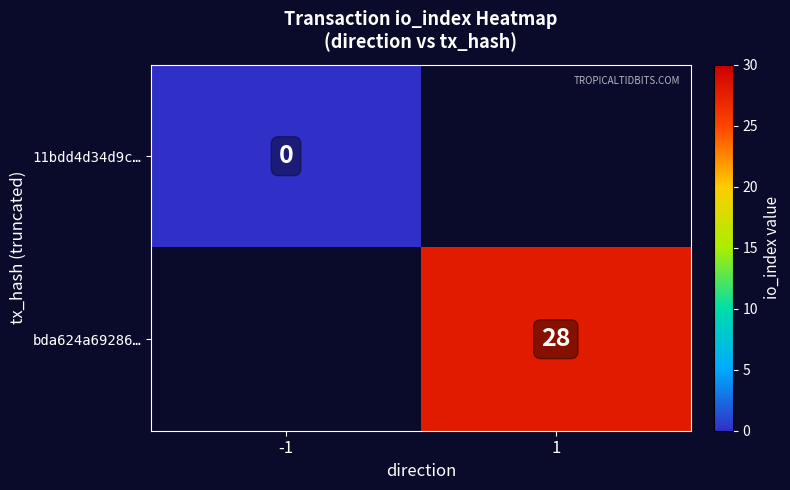

How many data points does each series have?

2